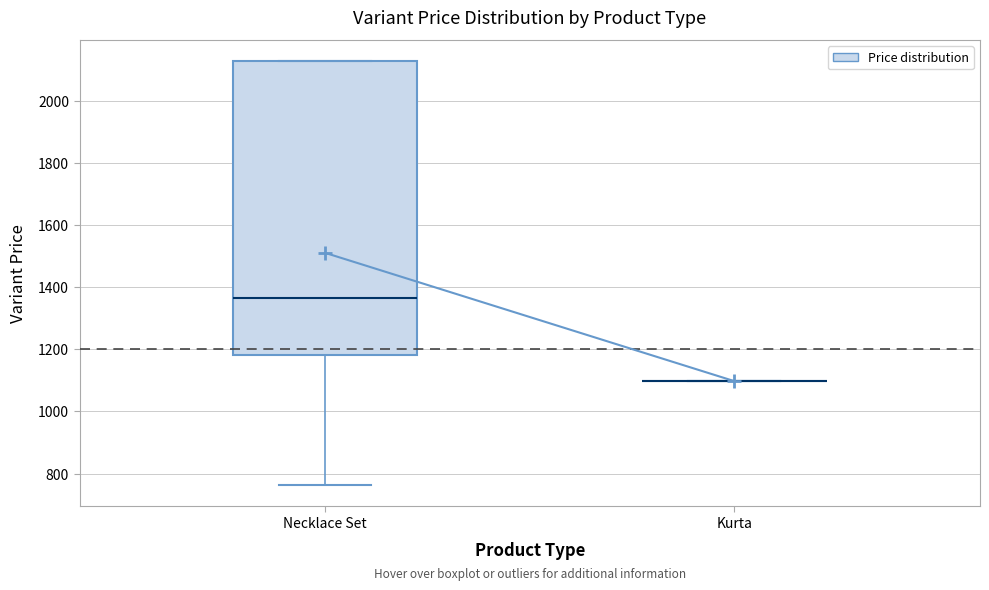

Reading left to right, read every box against the y-axis: the position of its median line, the range the box covers, and the ends of its whiskers. The values are not printed on the chart, so give them approximately, as read against the axis.

Necklace Set: median 1360, box 1180 to 2120, whiskers 760 to 2120
Kurta: box collapsed to a line at 1100, whiskers 1100 to 1100